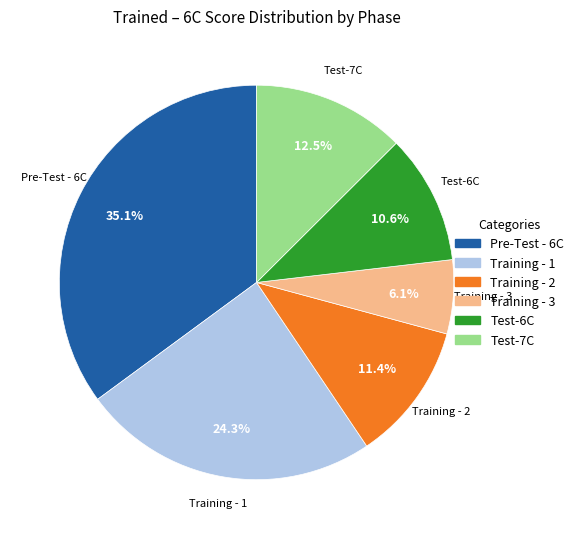

Is there a majority slice in this chart?

No